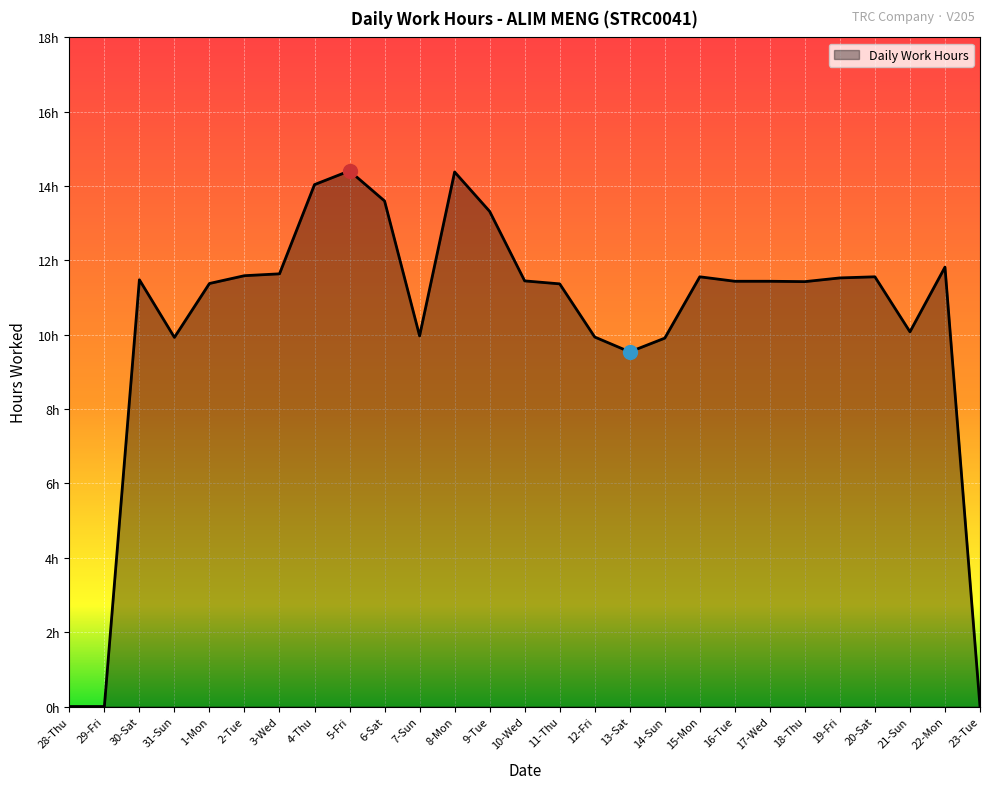

Rank the categories by value from lowest to highest.

28-Thu, 29-Fri, 23-Tue, 13-Sat, 14-Sun, 31-Sun, 12-Fri, 7-Sun, 21-Sun, 11-Thu, 1-Mon, 18-Thu, 16-Tue, 17-Wed, 10-Wed, 30-Sat, 19-Fri, 15-Mon, 20-Sat, 2-Tue, 3-Wed, 22-Mon, 9-Tue, 6-Sat, 4-Thu, 8-Mon, 5-Fri